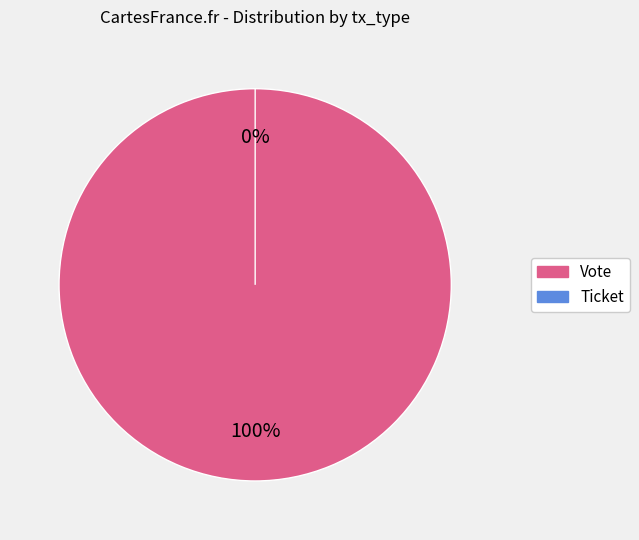

To the nearest percent, what is the difference between the Ticket and Vote slice percentages?

100%